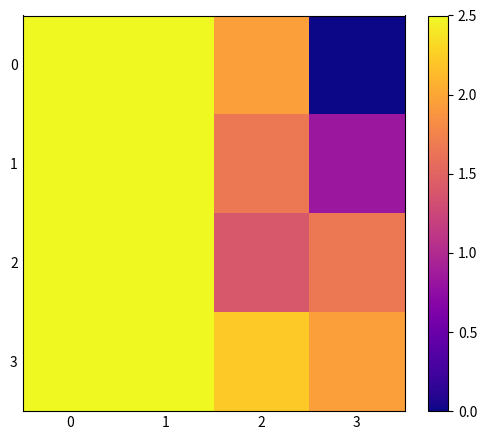

Rank the series at 1 from lowest to highest value.

0, 1, 2, 3